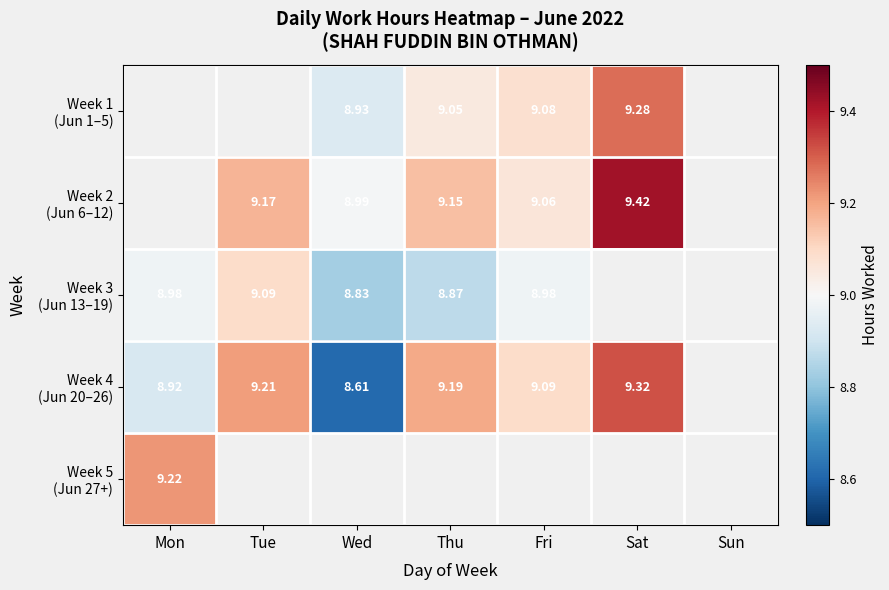

At Thu, list the series in order from largest to smallest.

Week 4 (Jun 20–26), Week 2 (Jun 6–12), Week 1 (Jun 1–5), Week 5 (Jun 27+), Week 3 (Jun 13–19)